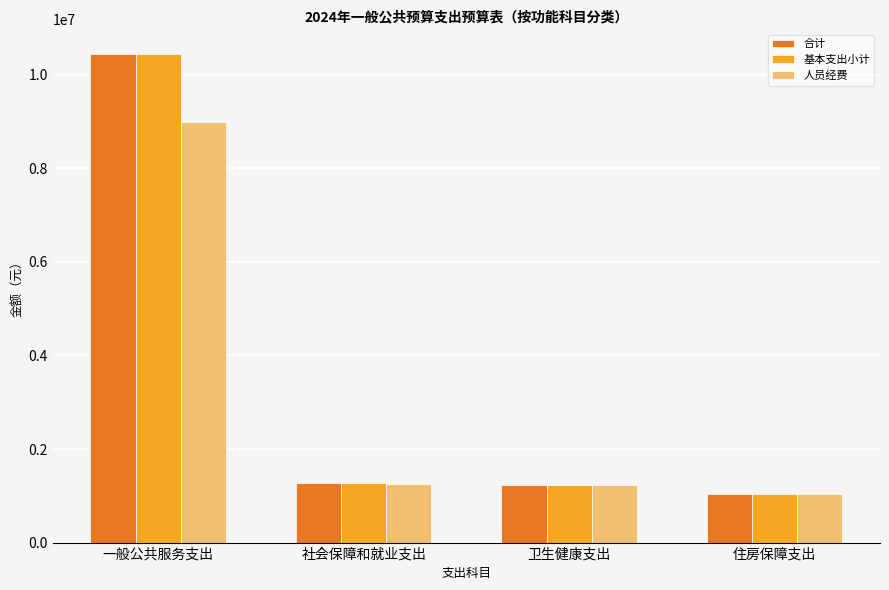

What are all the series names shown in the legend?

合计, 基本支出小计, 人员经费